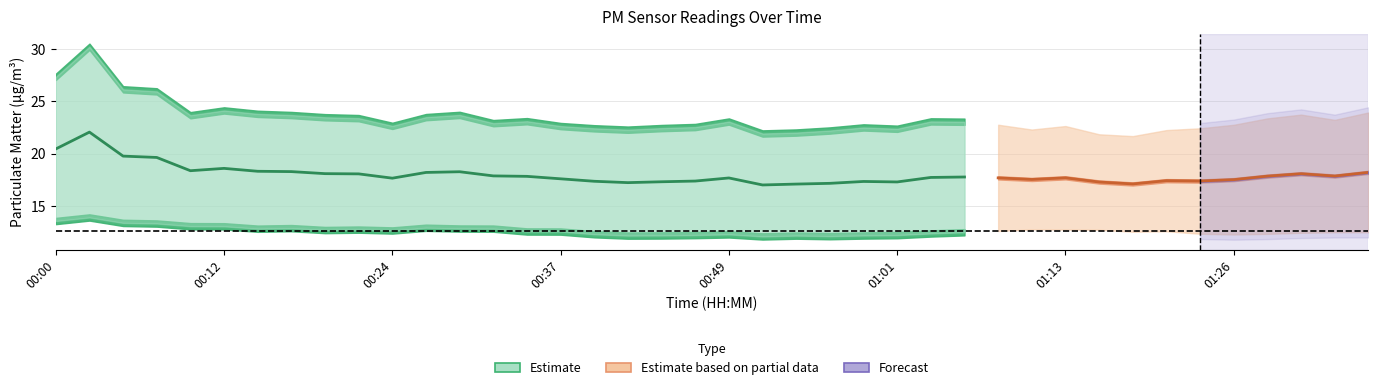

At which label does P1 reach its peak?

00:02